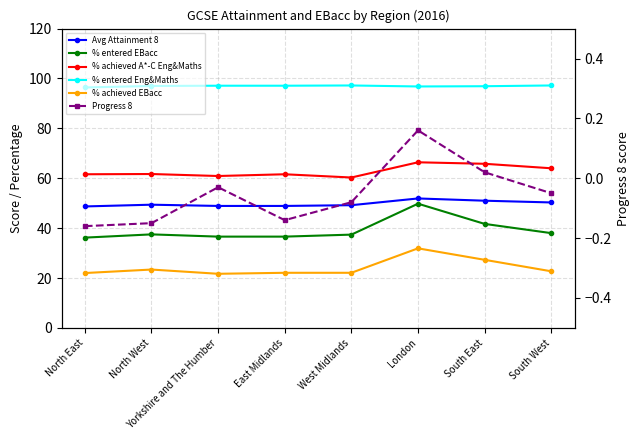

Reading left to right, what are all the values shown in this chart?

Avg Attainment 8: 48.7	49.4	48.9	48.9	49.2	51.9	51.0	50.3
% entered EBacc: 36.2	37.5	36.6	36.6	37.4	49.8	41.7	38.0
% achieved A*-C Eng&Maths: 61.6	61.7	60.9	61.6	60.3	66.4	65.8	64.0
% entered Eng&Maths: 96.4	97.0	97.1	97.1	97.2	96.8	96.9	97.2
% achieved EBacc: 22.0	23.4	21.7	22.1	22.1	31.9	27.3	22.7
Progress 8: -0.2	-0.1	-0.0	-0.1	-0.1	0.2	0.0	-0.1